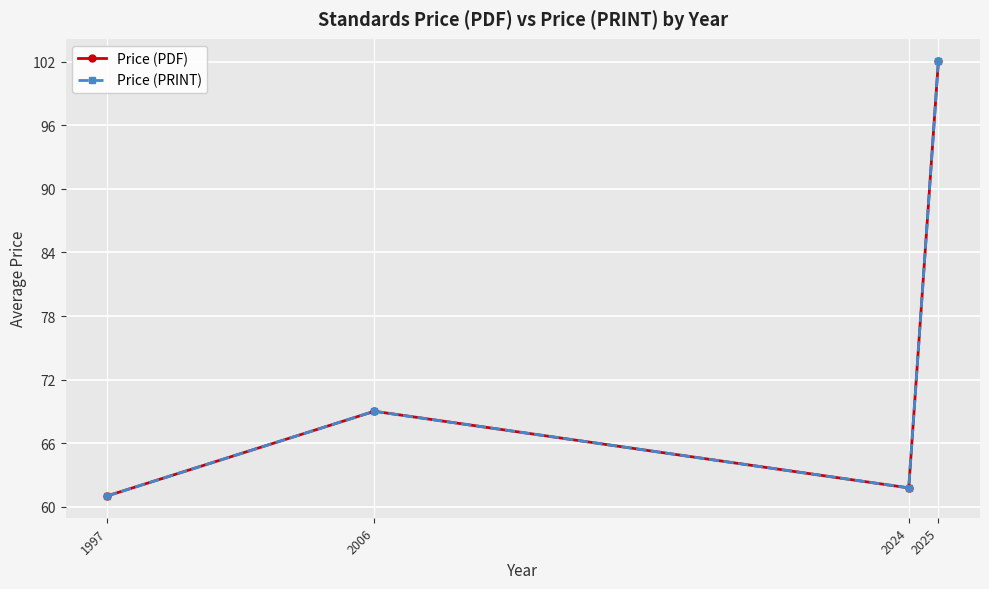

Reading left to right, what are all the values shown in this chart?

Price (PDF): 1997=61.0	2006=69.0	2024=61.8	2025=102.1
Price (PRINT): 1997=61.0	2006=69.0	2024=61.8	2025=102.1